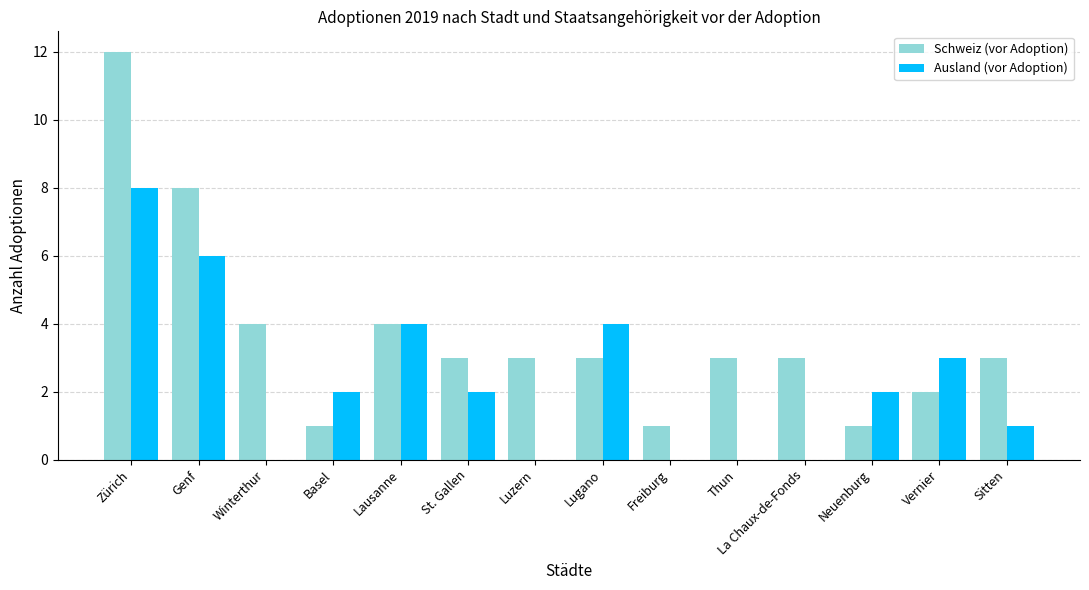

Between La Chaux-de-Fonds and Vernier, which series saw the biggest shift?

Ausland (vor Adoption)